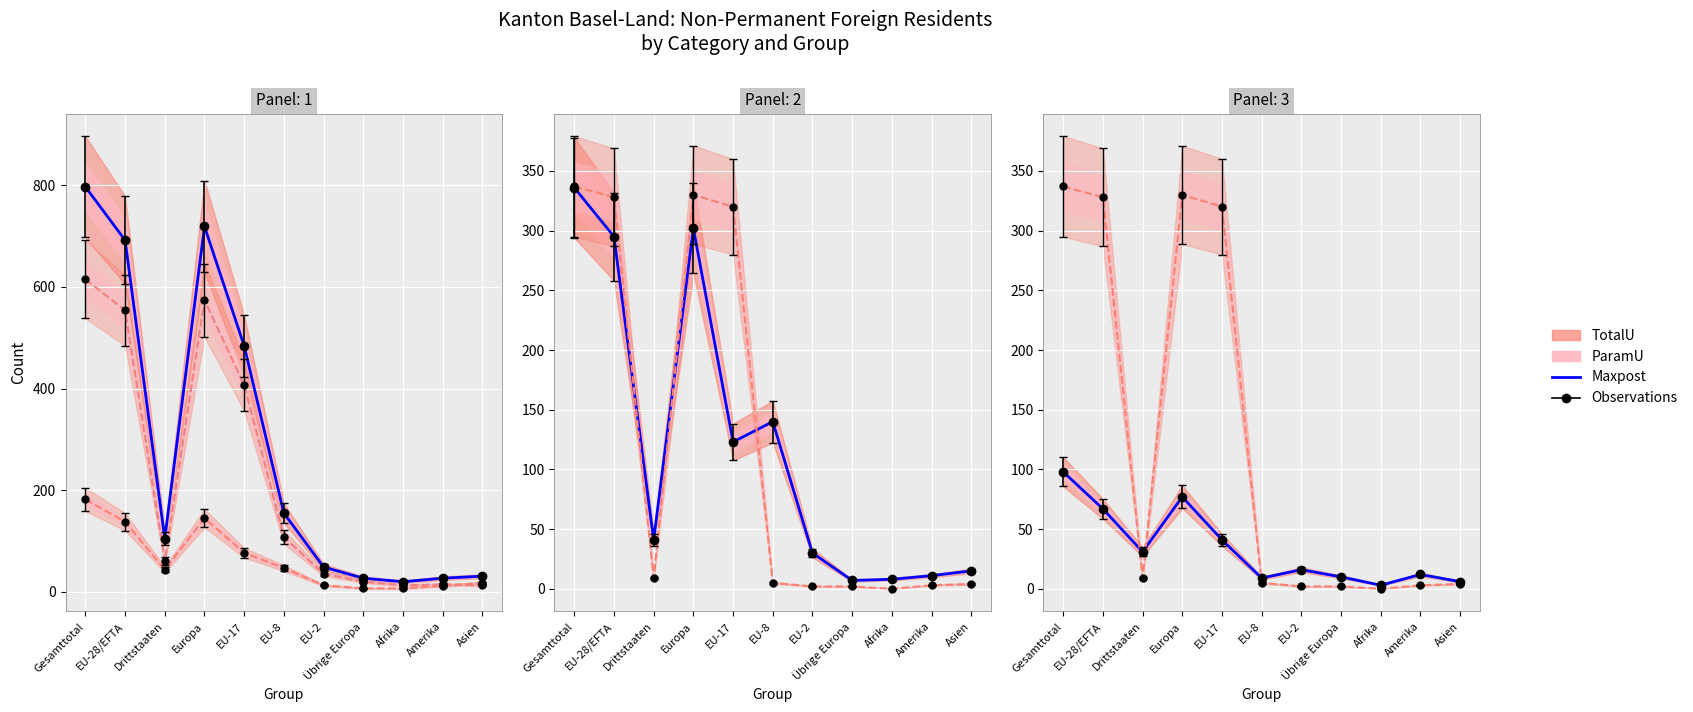

In Dienstleistungs Total, how many points are higher than both neighbors (excluding endpoints)?

1